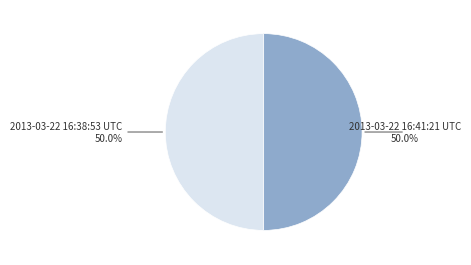

Combined, do 2013-03-22 16:41:21 UTC and 2013-03-22 16:38:53 UTC account for over 50%?

Yes